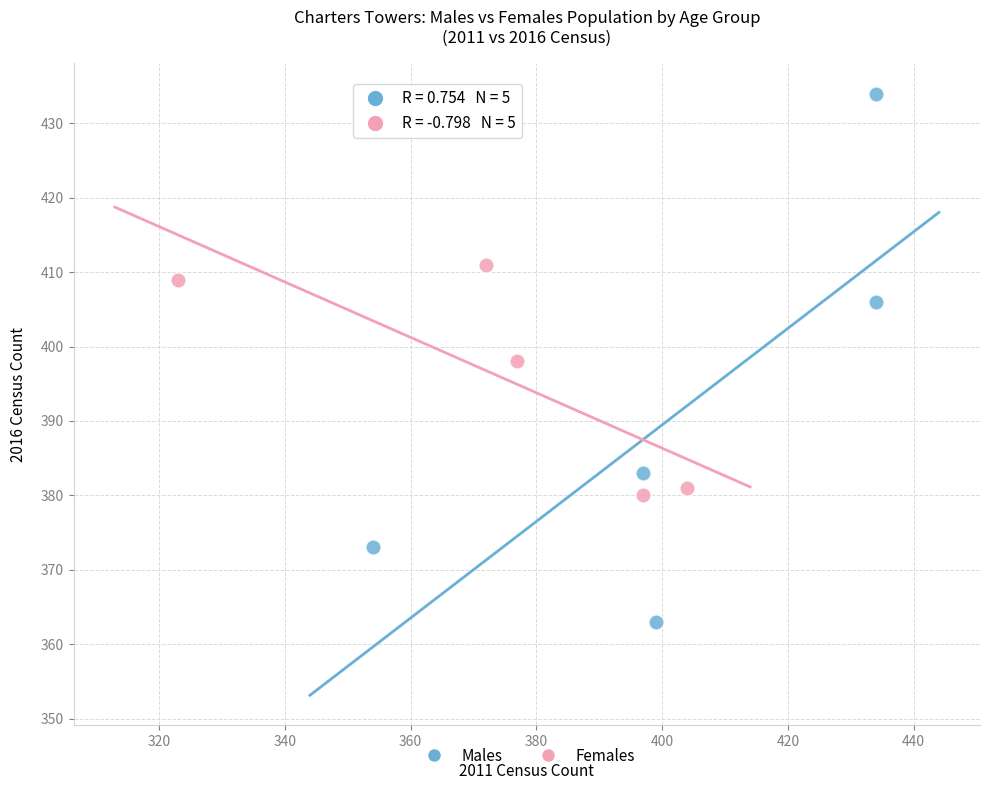

Which series contains the highest Y value?

Males